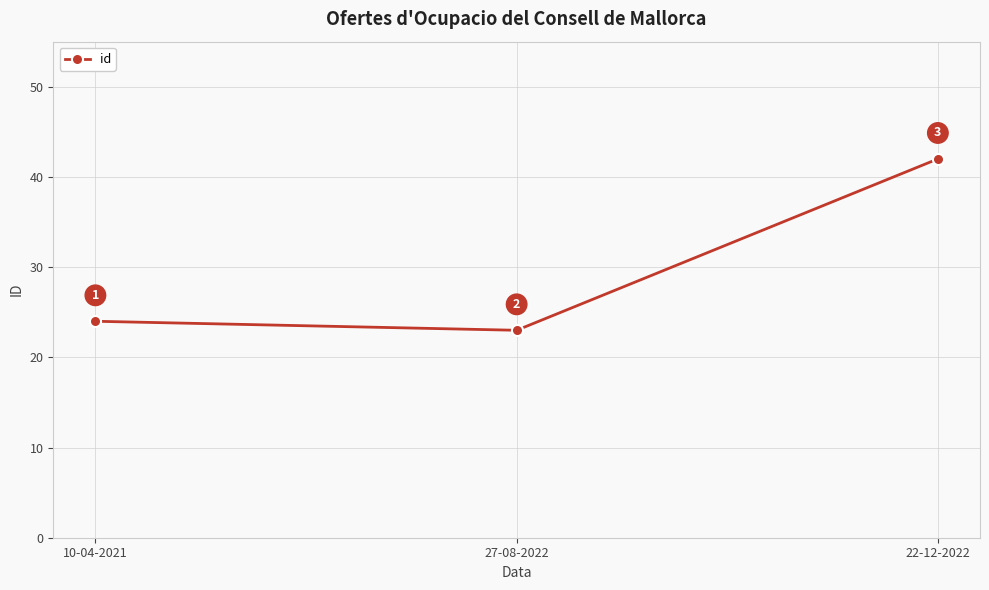

What is the change in value from 10-04-2021 to 27-08-2022?

-1